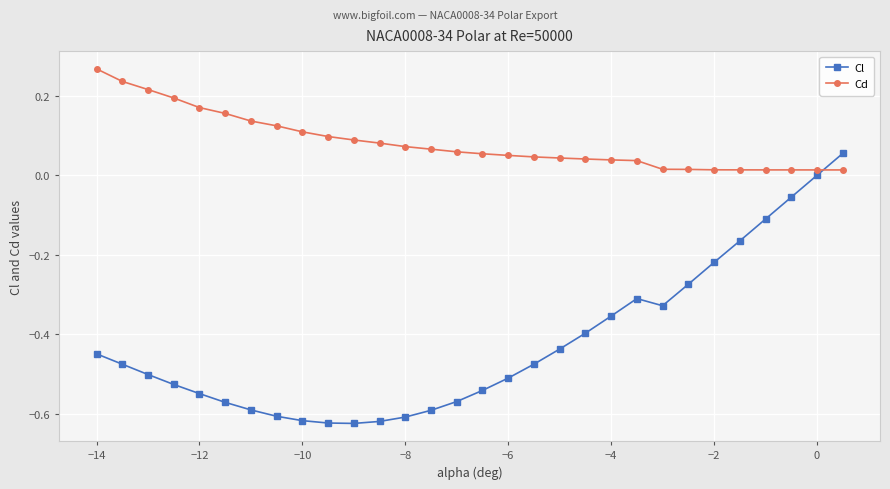

How many times do Cd and Cl cross each other?

1